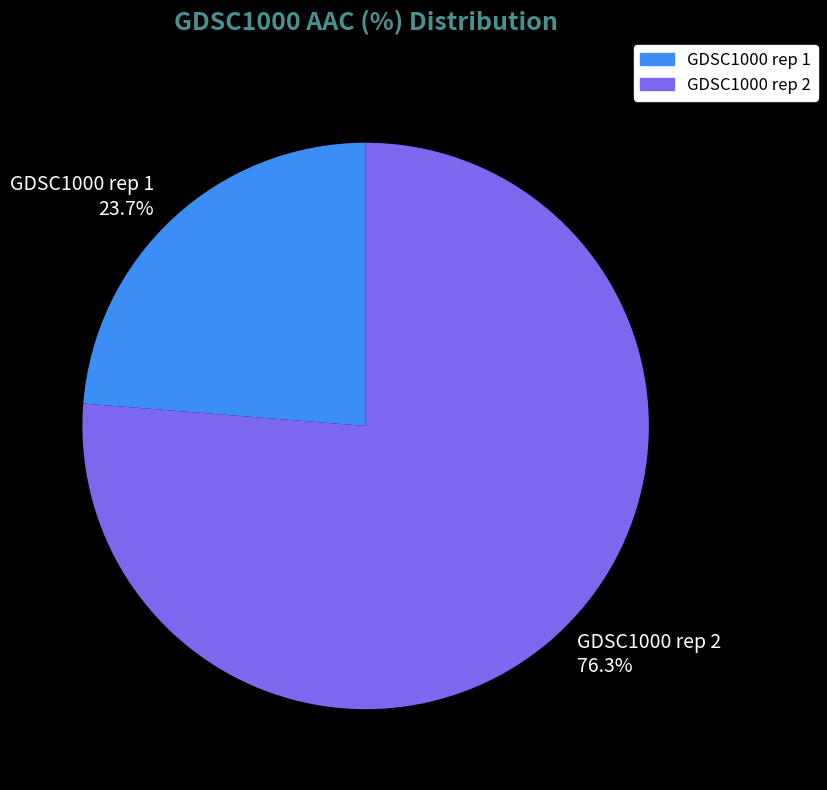

Which has a higher value, GDSC1000 rep 1 or GDSC1000 rep 2?

GDSC1000 rep 2